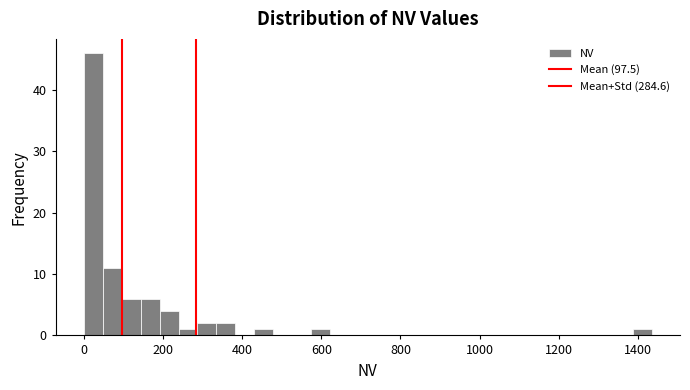

Around what value on the x-axis is the tallest bar? Give the approximate position of its centre, as read against the axis.

20